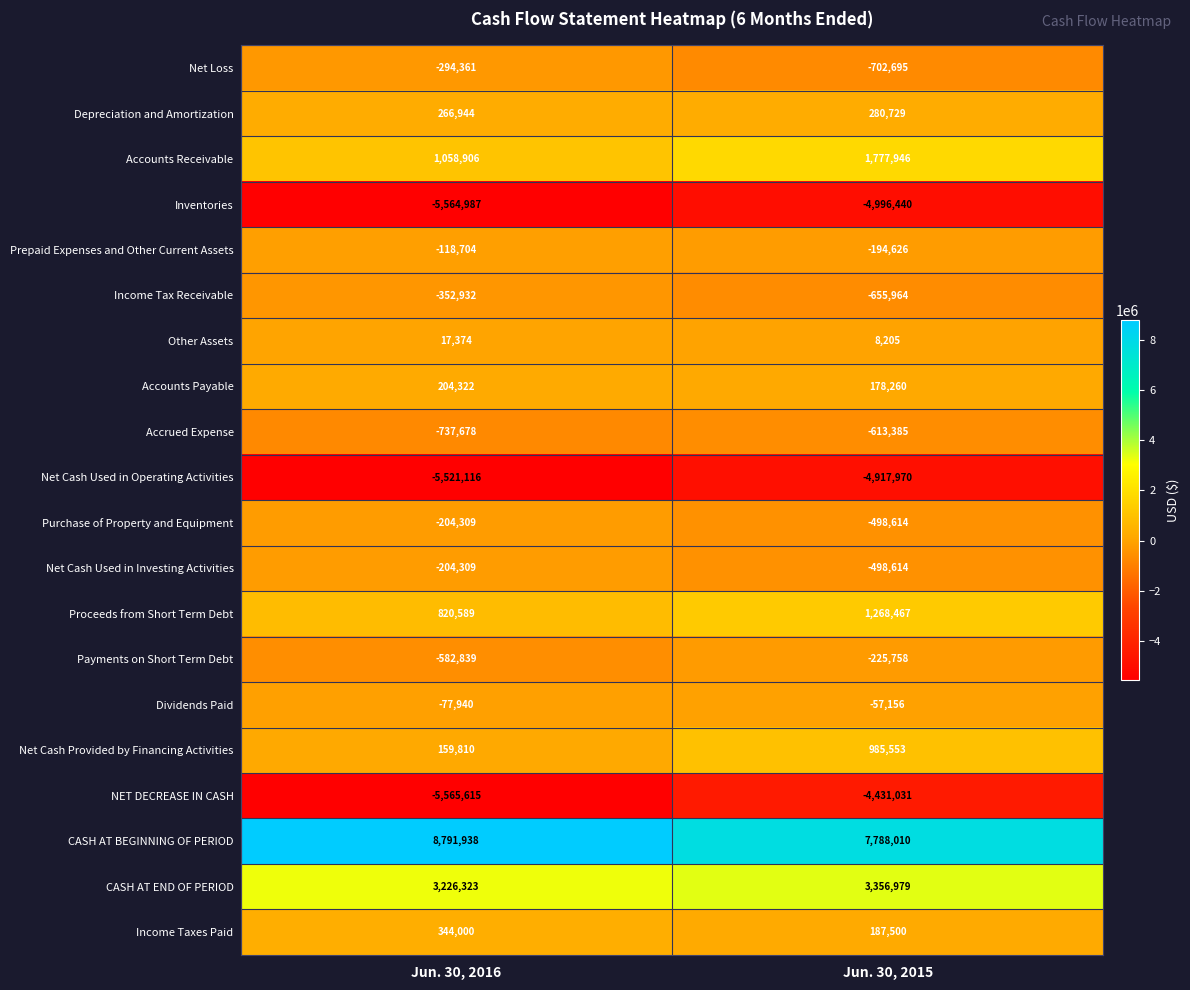

At which label does Net Cash Used in Operating Activities reach its peak?

Jun. 30, 2015